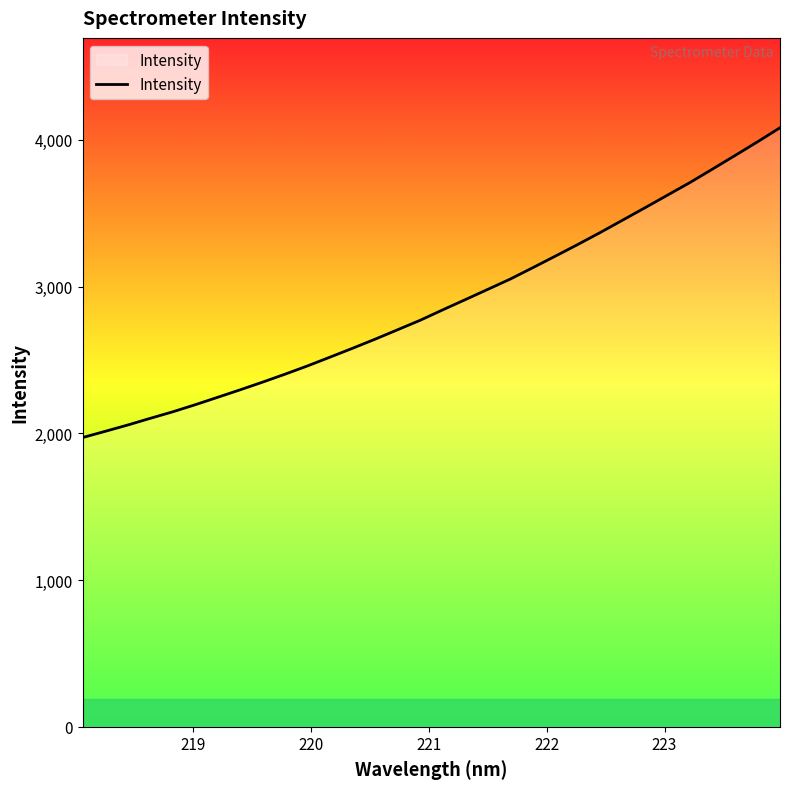

What is the greatest value displayed?

4082.9